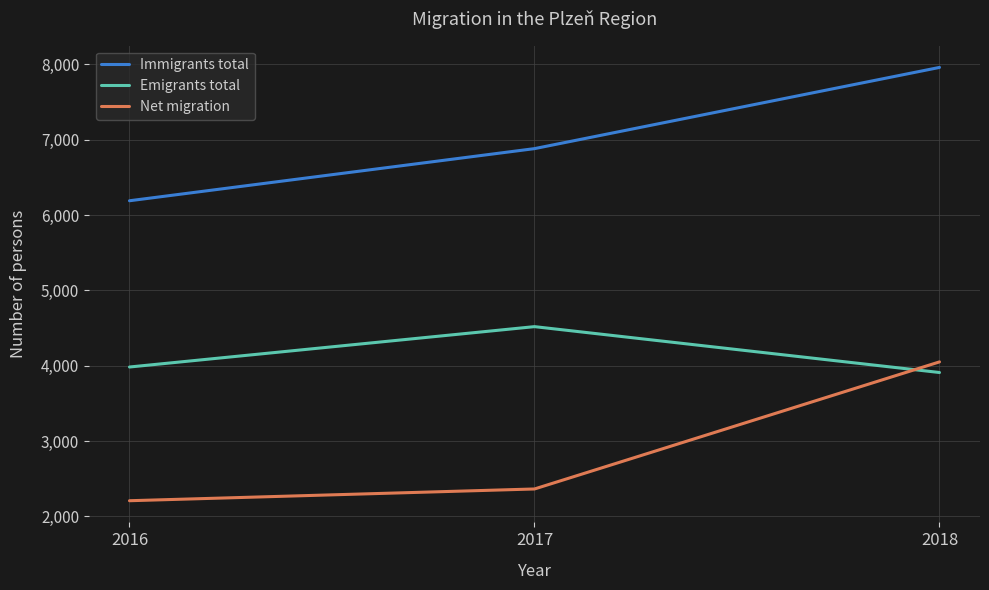

At which category is the sum across all series the highest?

2018